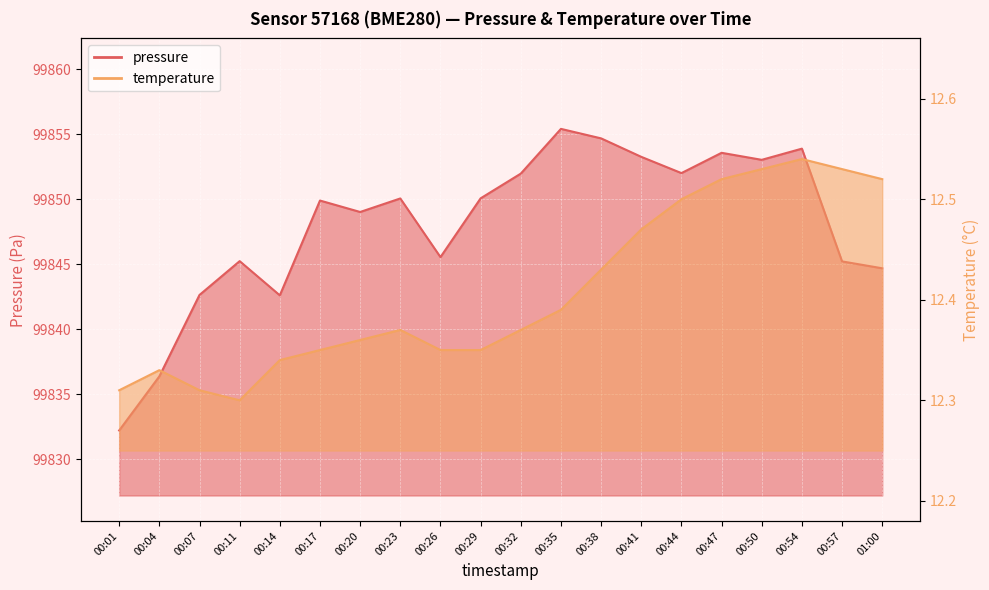

What value does the pressure series have at 00:26?

99845.6